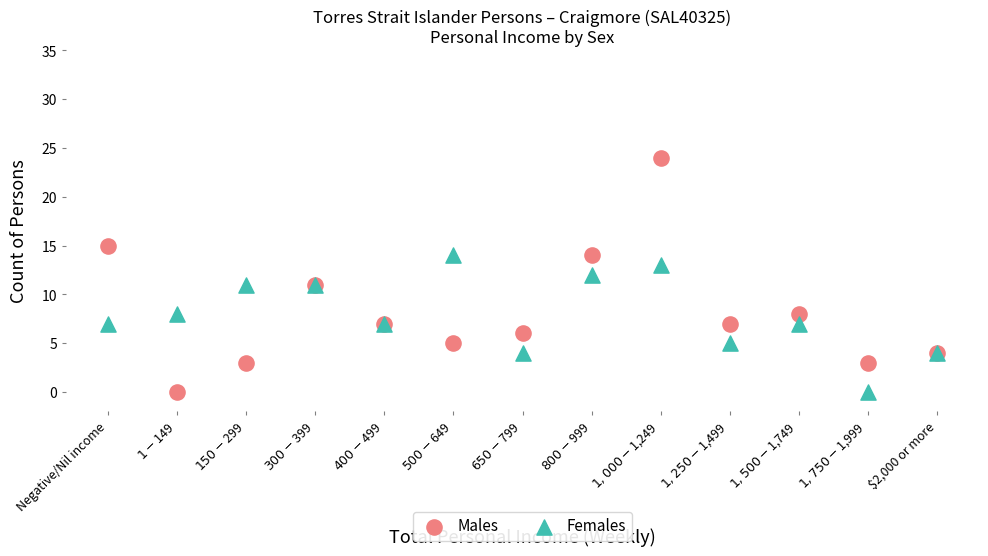

What are all the series names shown in the legend?

Males, Females